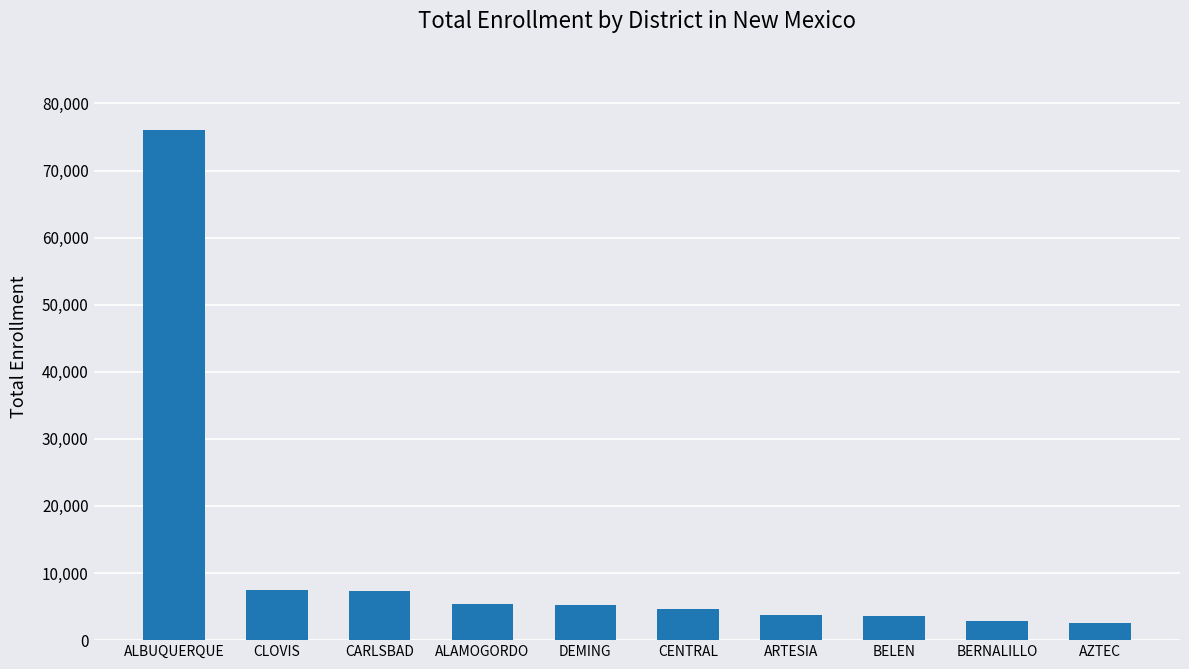

Where does the data first go above 5233?

ALBUQUERQUE